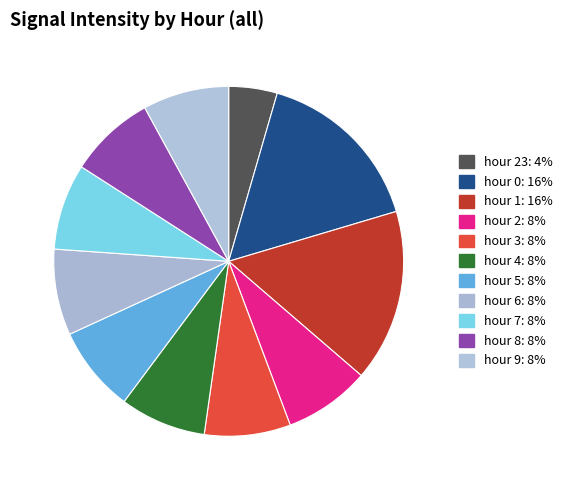

How many segments does this pie chart have?

11